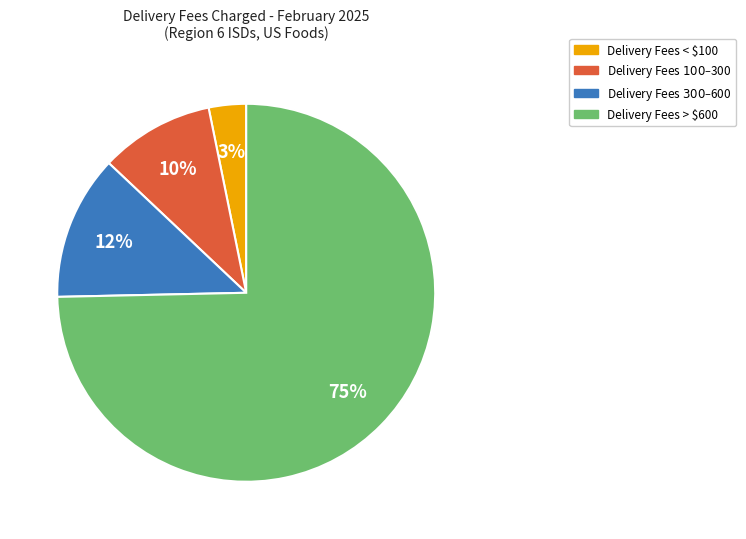

Is there a majority slice in this chart?

Yes